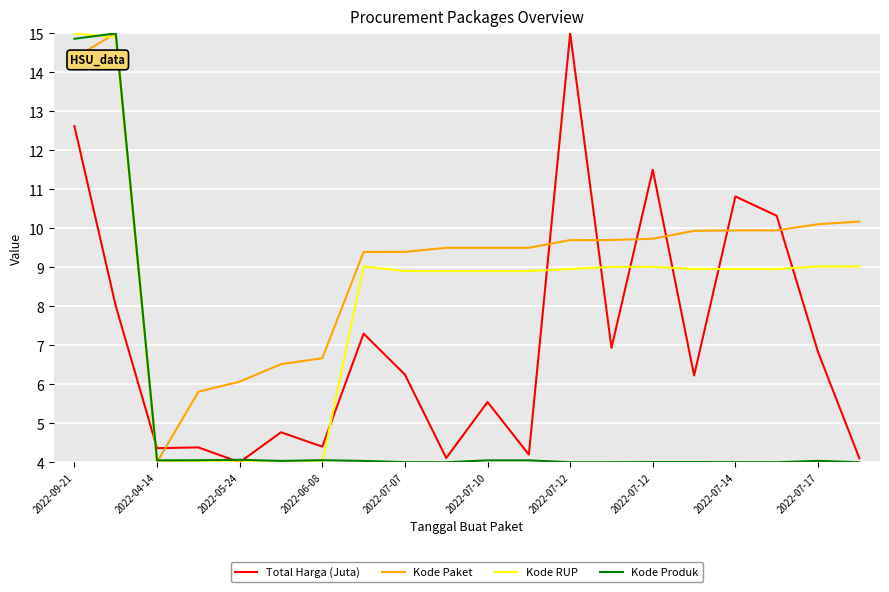

What is the lowest value of the Total Harga (Juta) series?

4.0